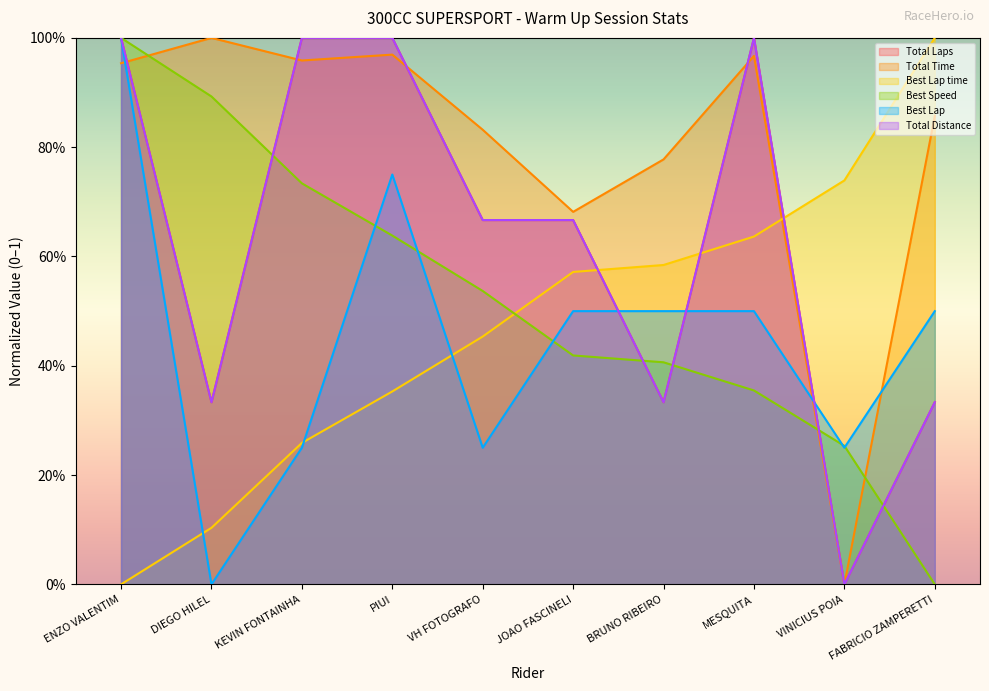

Does the chart have visible grid lines?

No